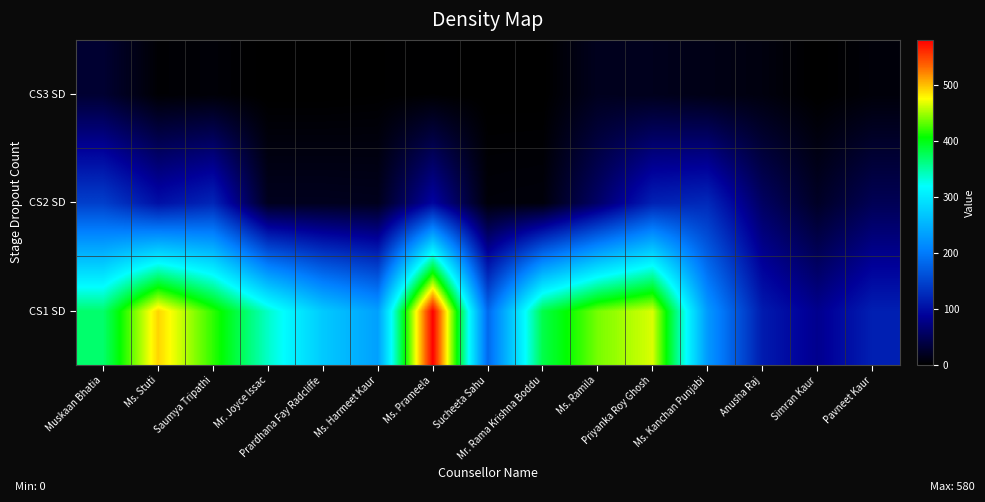

At which category is the sum across all series the highest?

Ms. Prameela